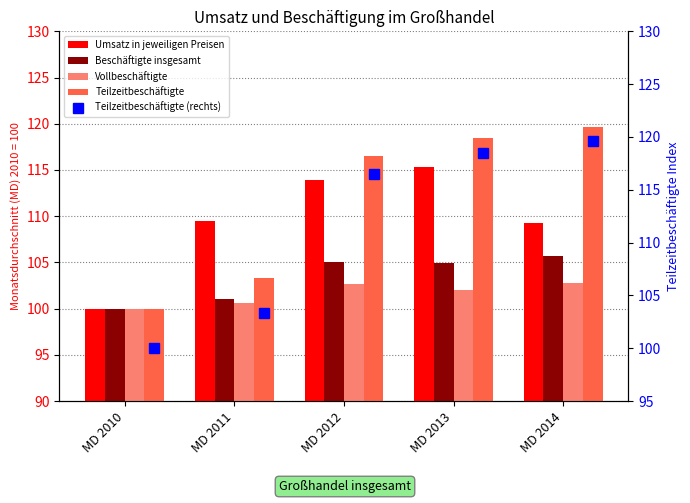

Count the Vollbeschäftigte values in the range 100 to 102.

3